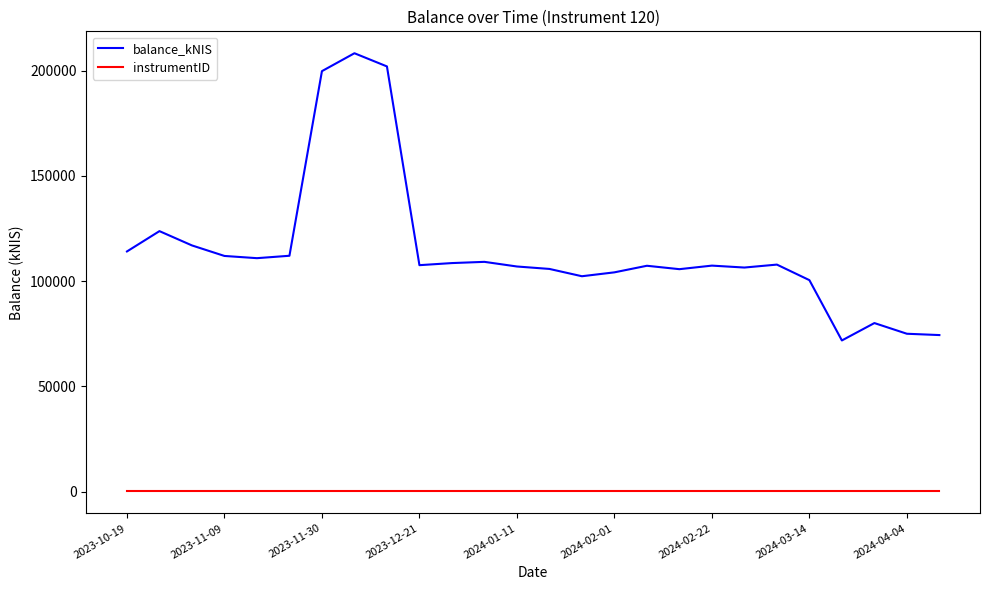

Which series has the largest total across all categories?

balance_kNIS